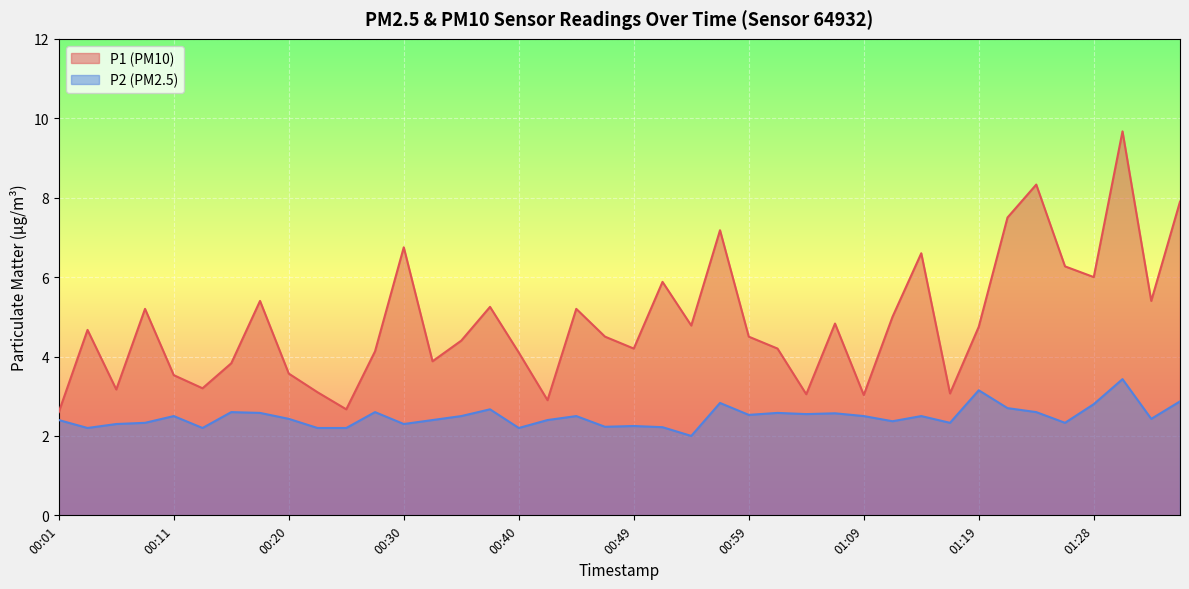

List the series in order of their overall mean, highest first.

P1 (PM10), P2 (PM2.5)